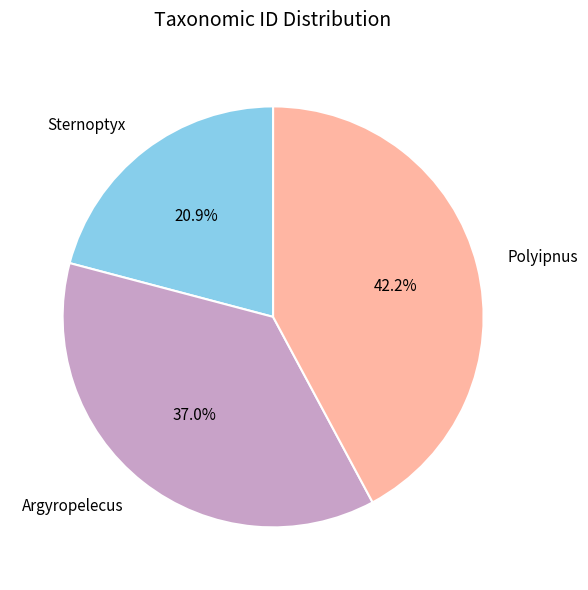

To the nearest percent, what is the average slice percentage?

33%